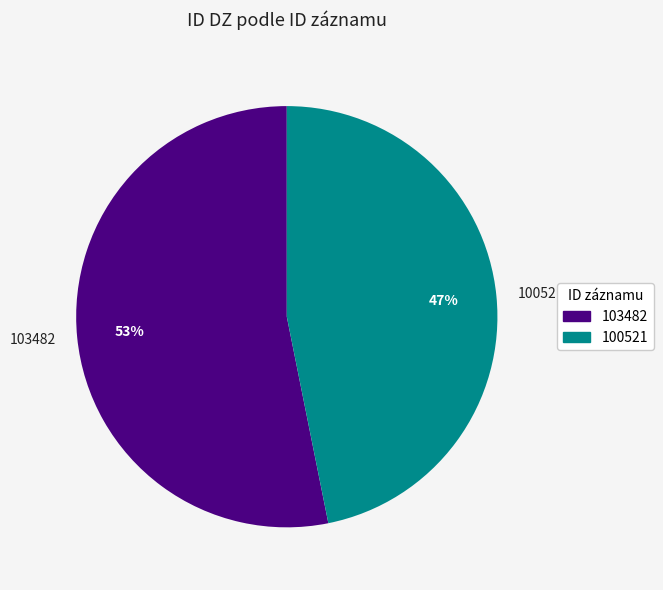

What is the ratio of the value at 103482 to the value at 100521?

1.1